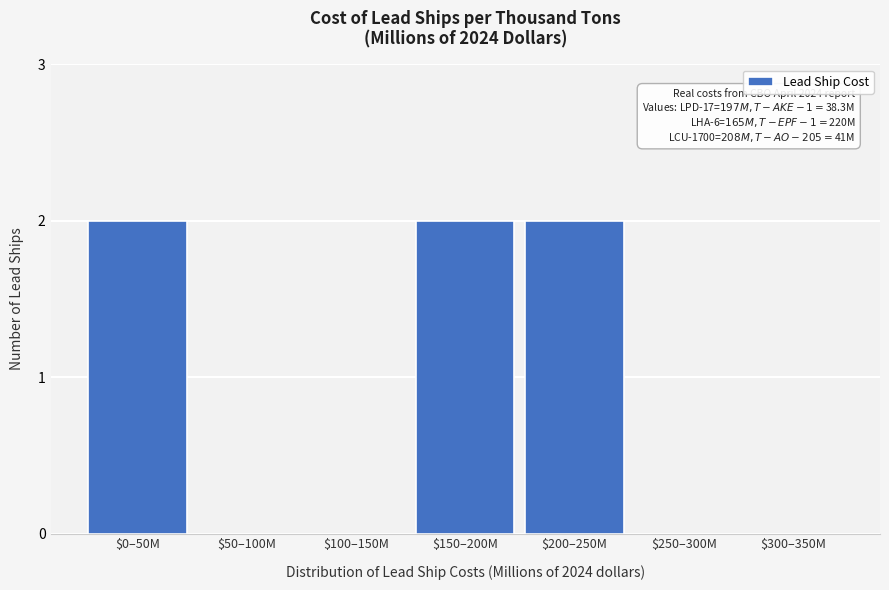

What is the sum of all values?

6